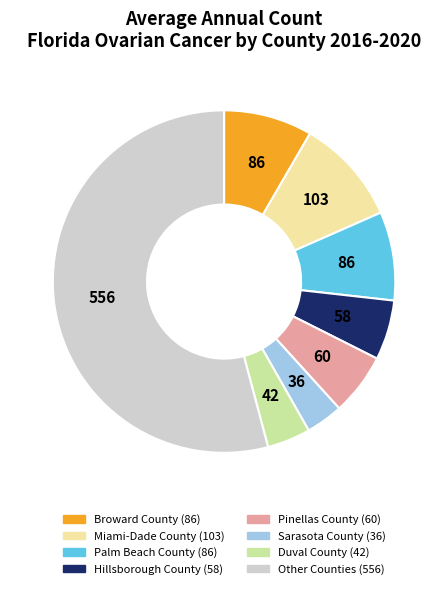

Does any single category account for the majority?

Yes